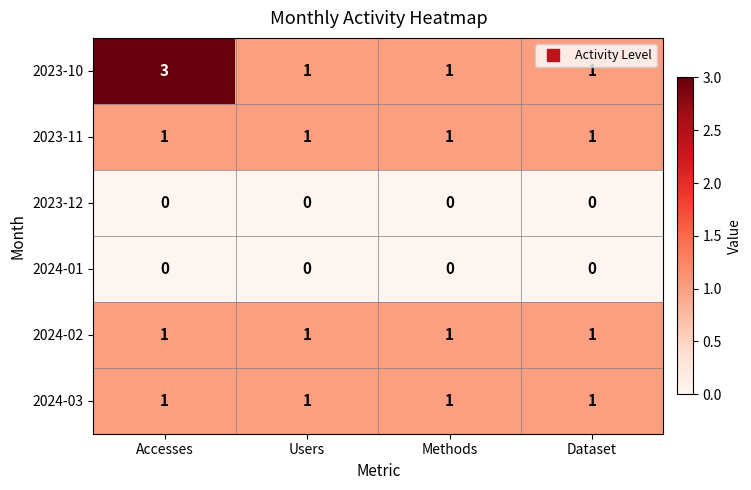

At which category is the sum across all series the highest?

Accesses